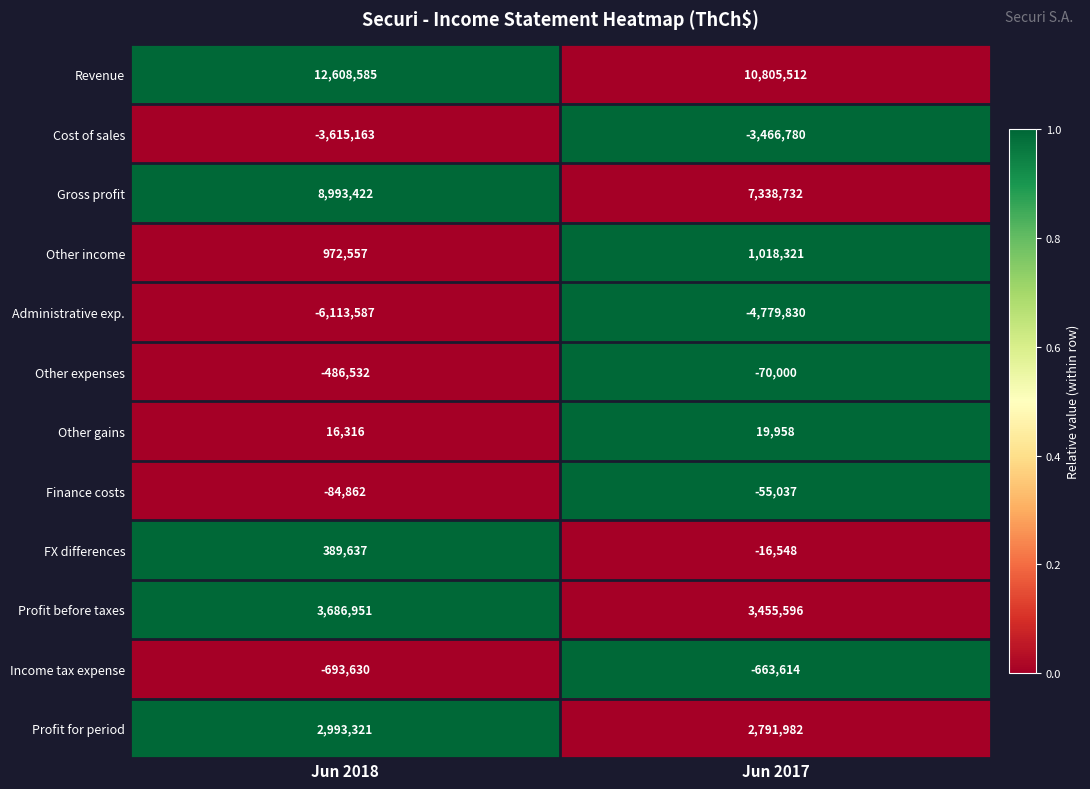

Which series has the largest range (max minus min)?

Revenue